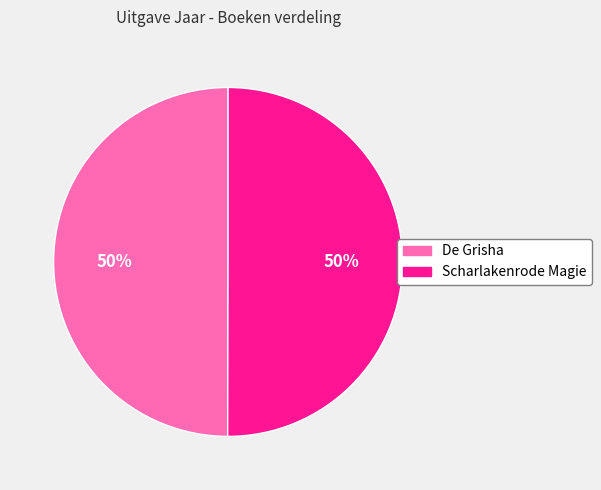

What percentage is the De Grisha slice, to the nearest percent?

50%